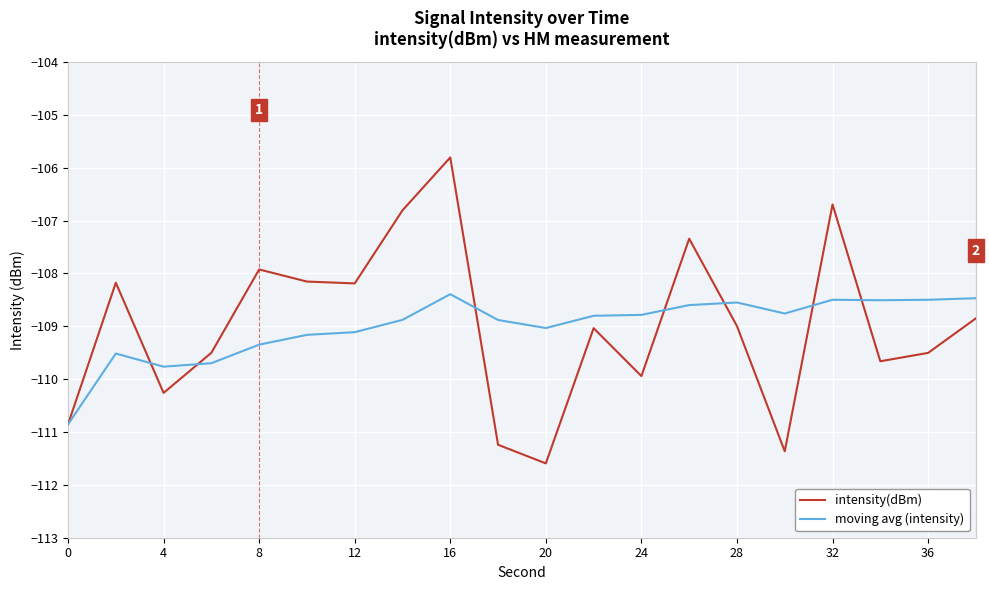

True or false: intensity(dBm) and moving avg (intensity) intersect in this chart.

True